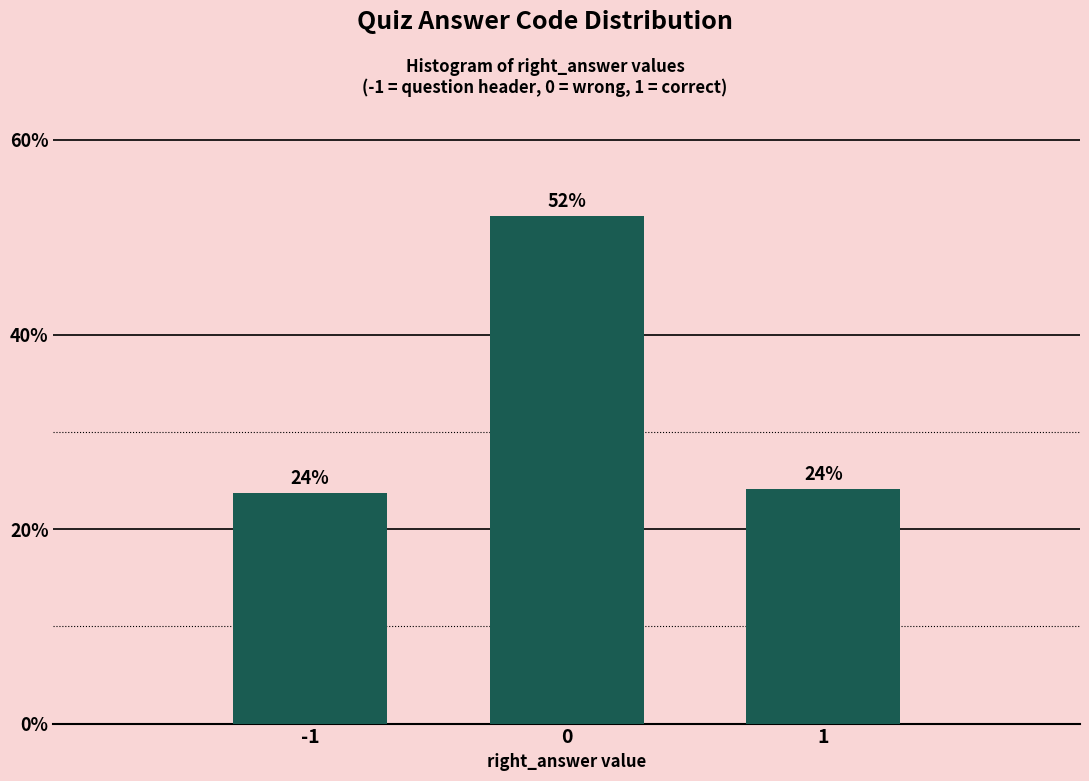

How many bars are there in total?

3